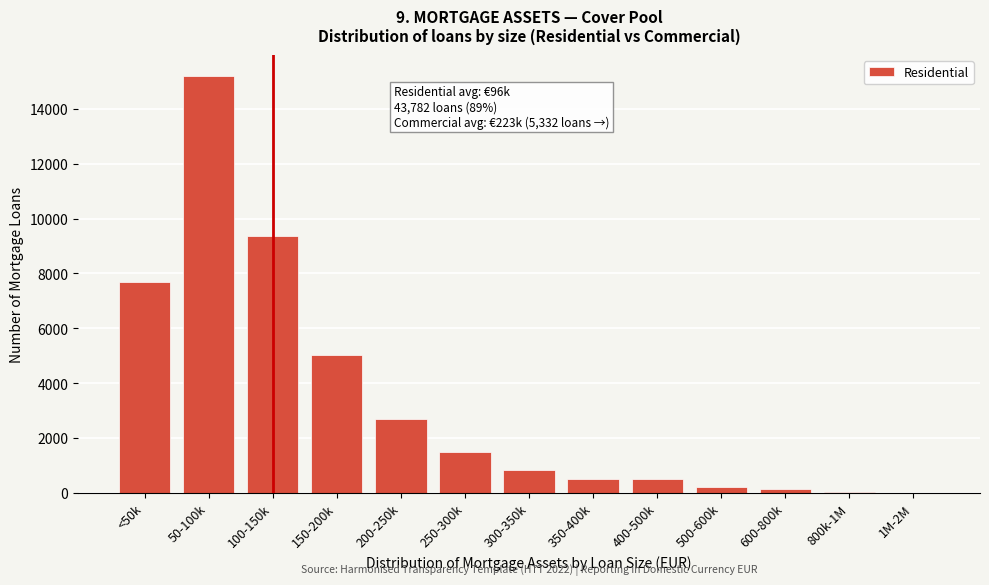

At which category does the chart reach its peak across all series?

50-100k